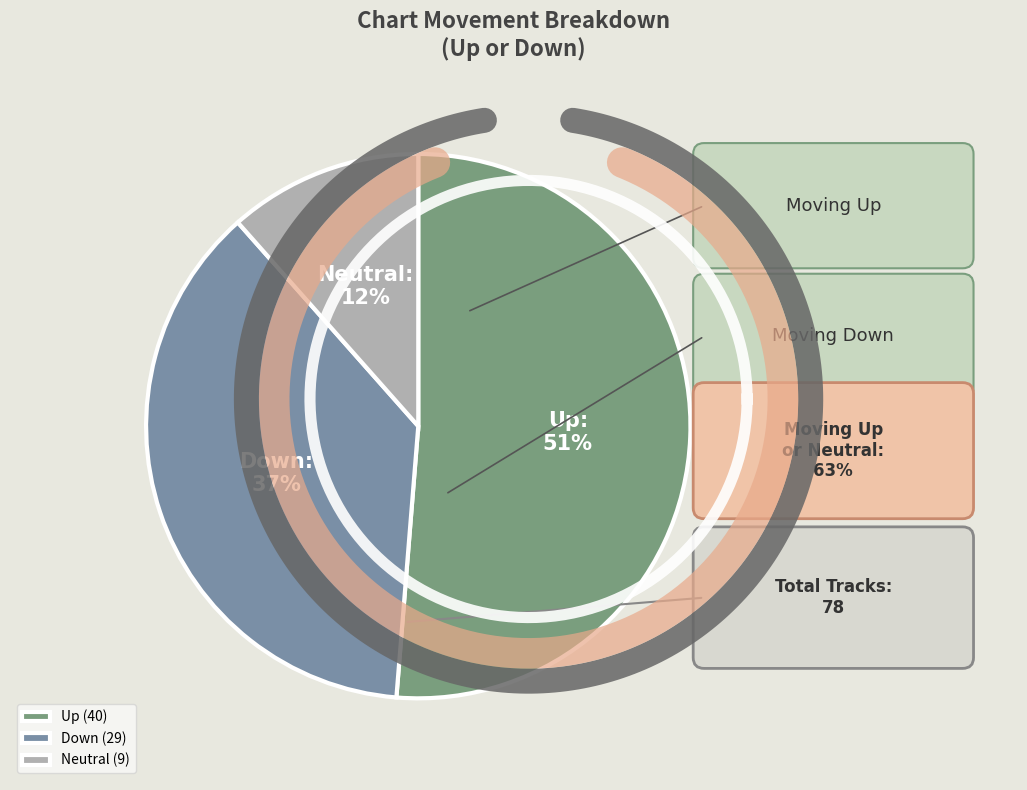

What percentage is the down slice, to the nearest percent?

37%